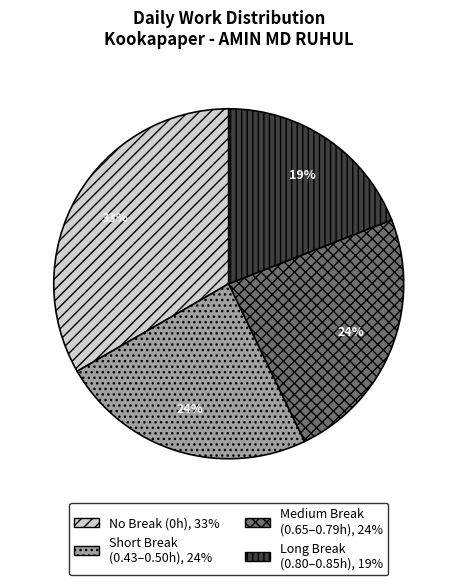

Is there a majority slice in this chart?

No